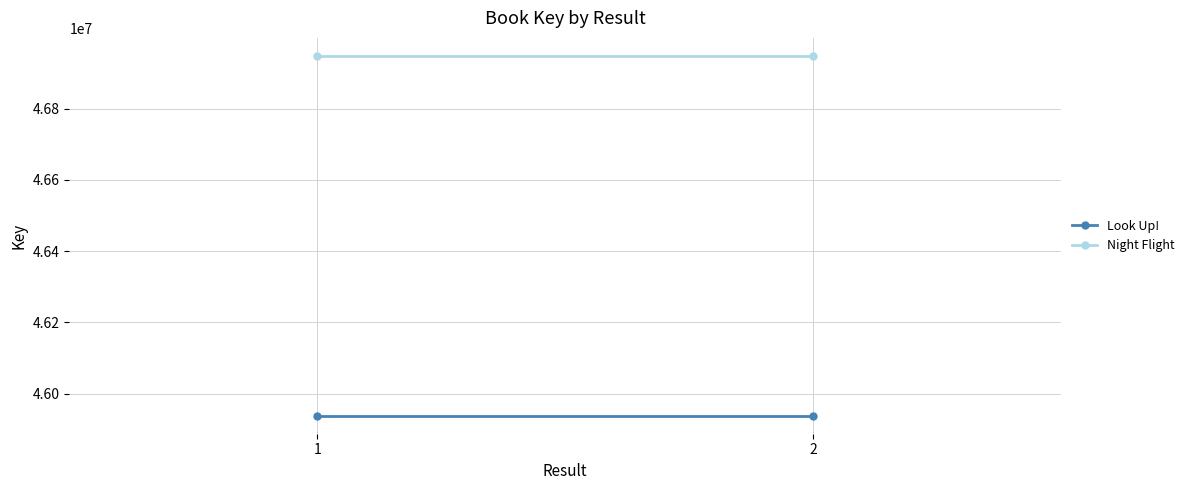

Is the value of Night Flight at 2 greater than the value of Look Up! at 2?

Yes